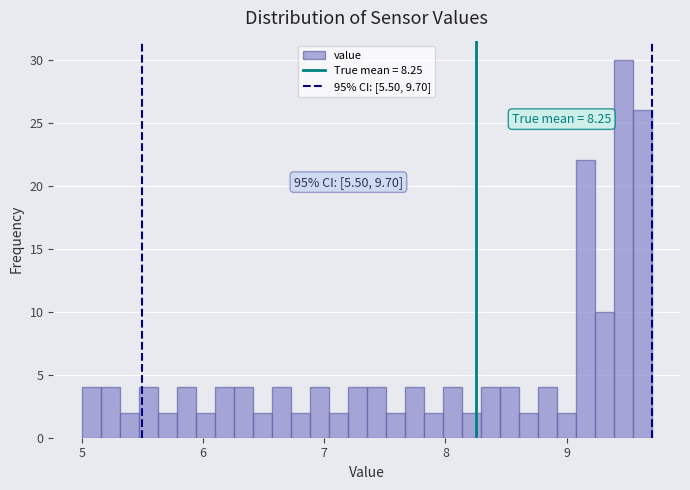

Read against the x-axis, roughly where is the centre of the tallest bar?

9.5